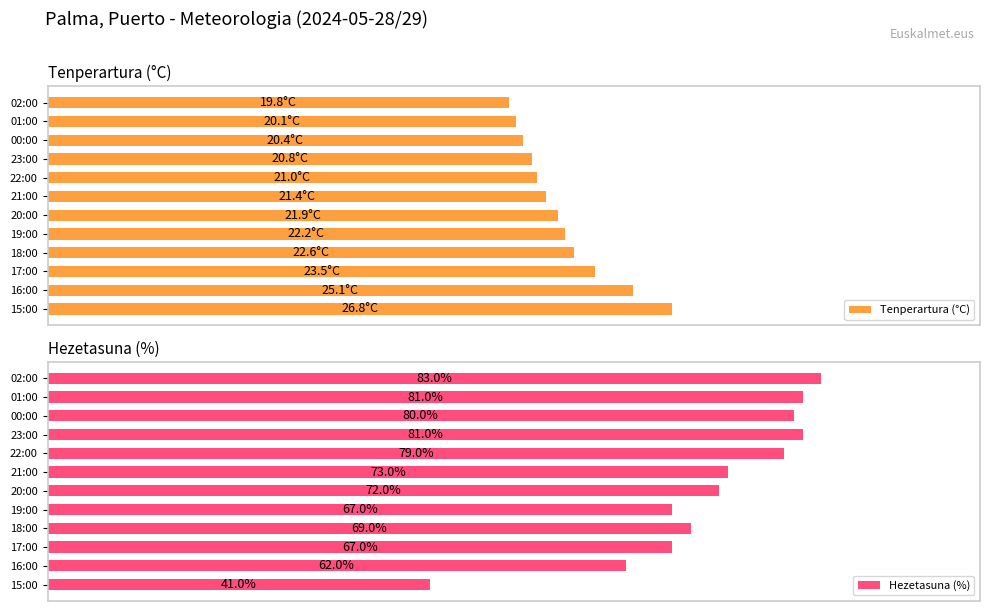

What is the highest value of the Tenperartura (°C) series?

67.0